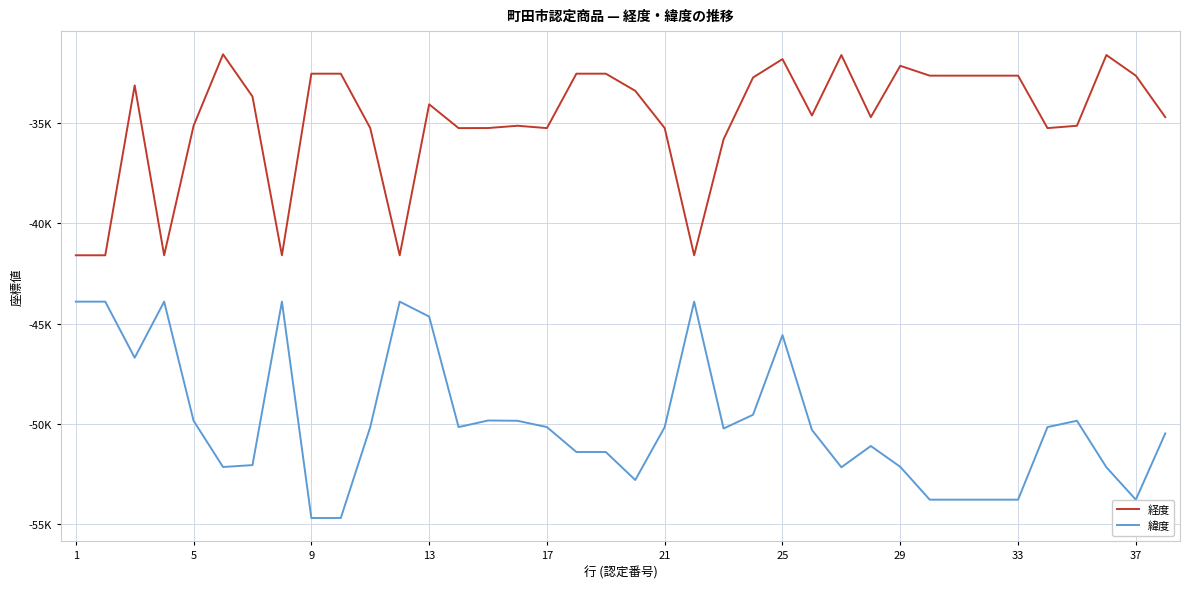

True or false: 経度 and 緯度 cross at least once.

False